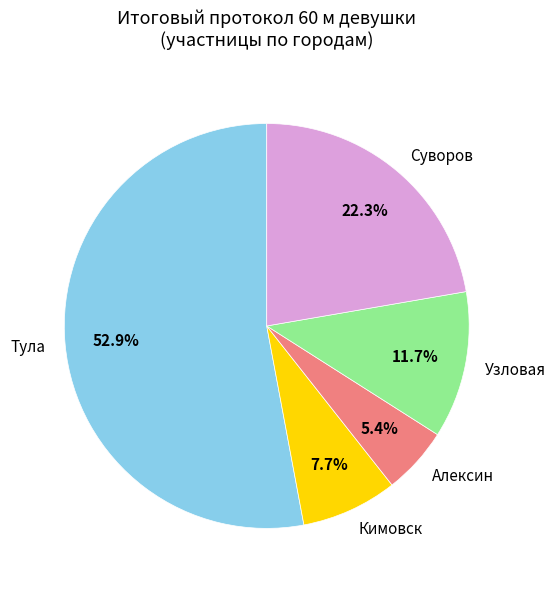

How many slices are in this pie chart?

5